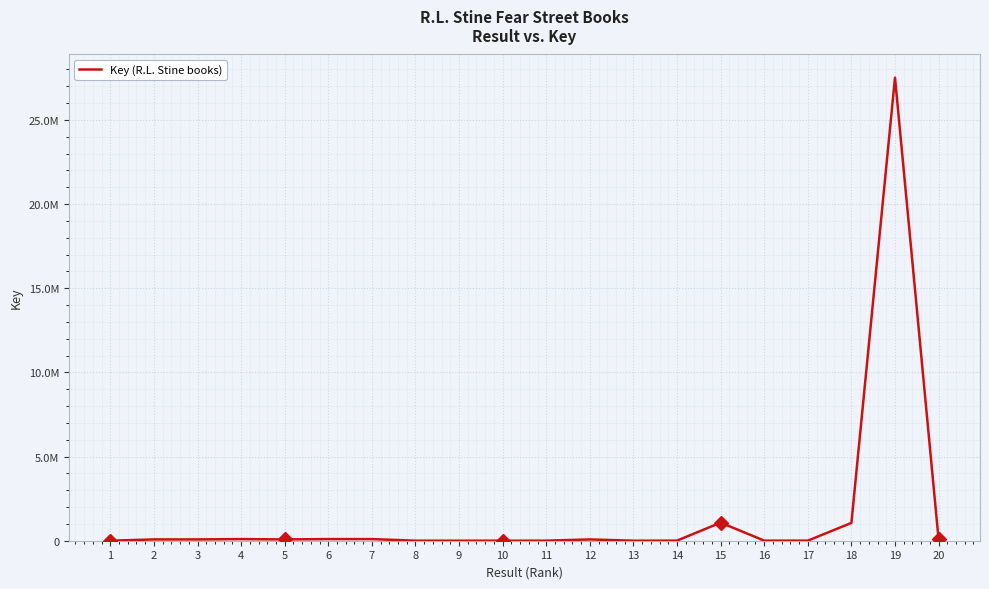

Is this an area chart (filled region under the line)?

No